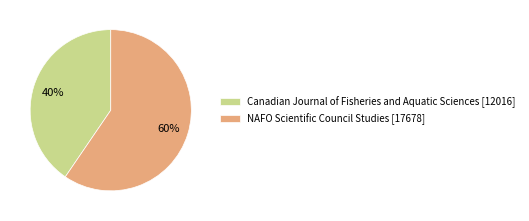

How many slices are in this pie chart?

2